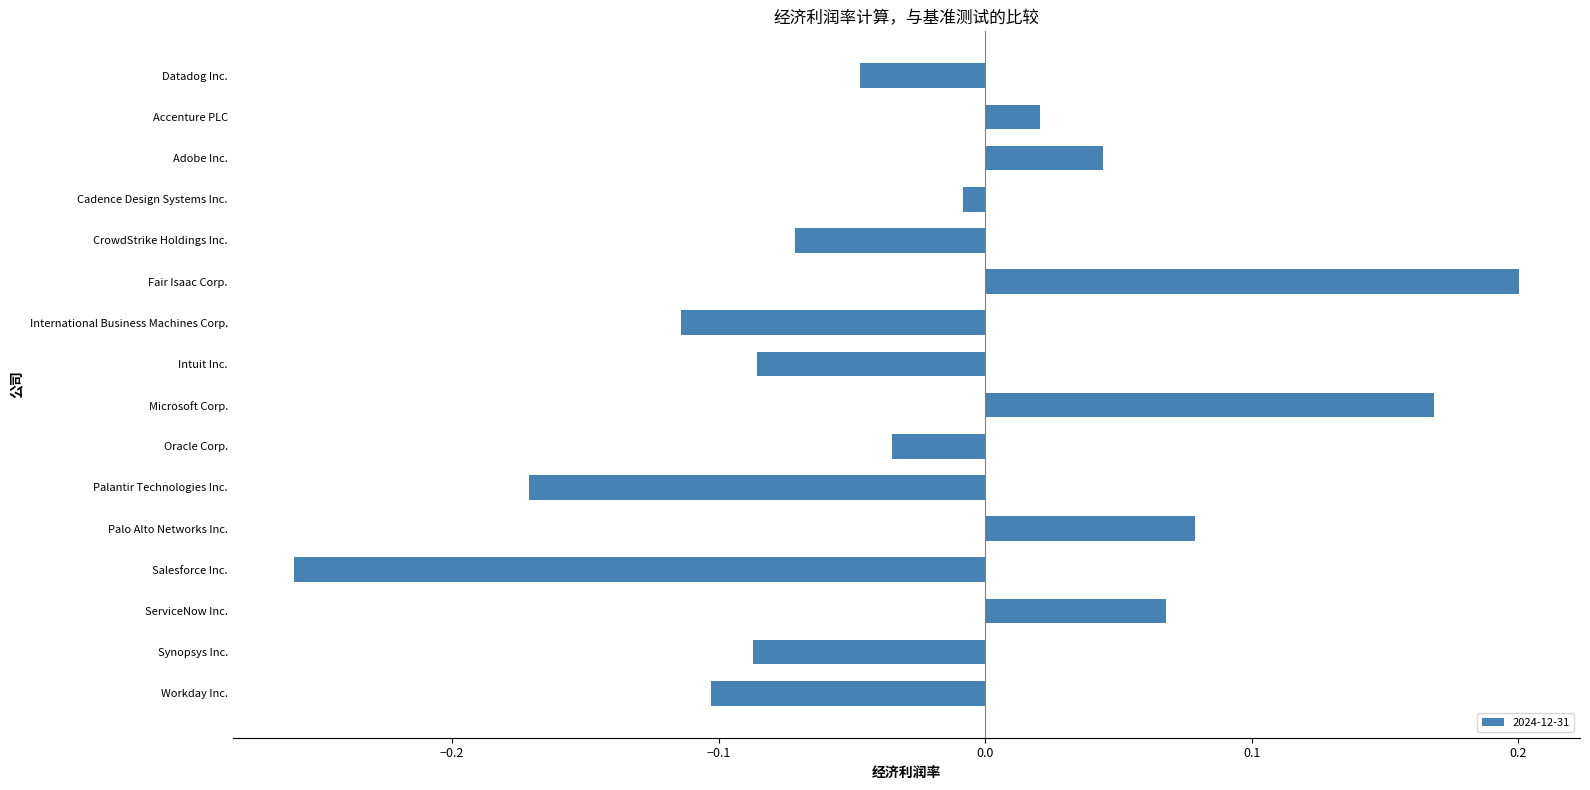

How many data points are above 0?

6